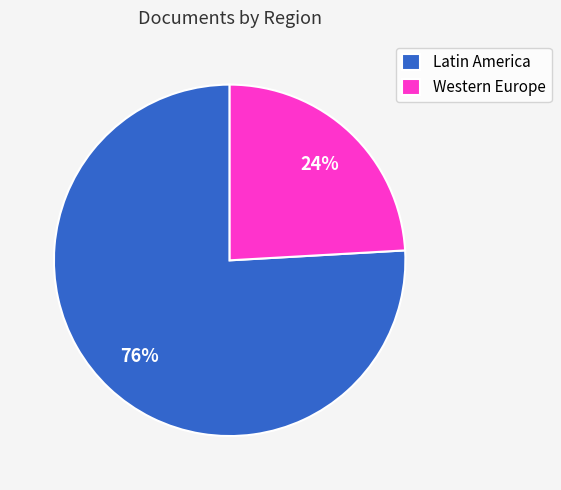

What is the ratio of the value at Western Europe to the value at Latin America?

0.3